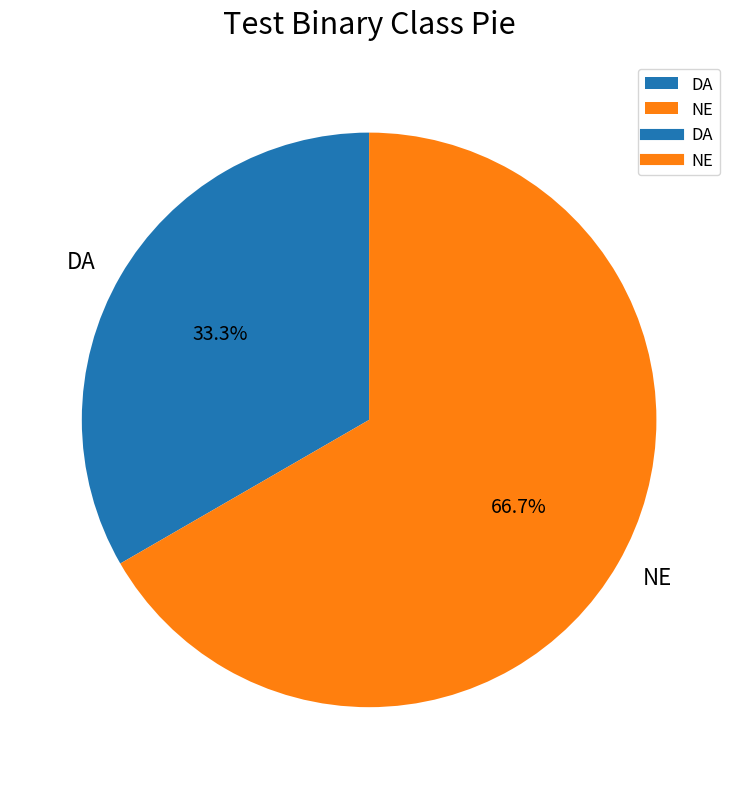

Count the number of slices in the pie.

2